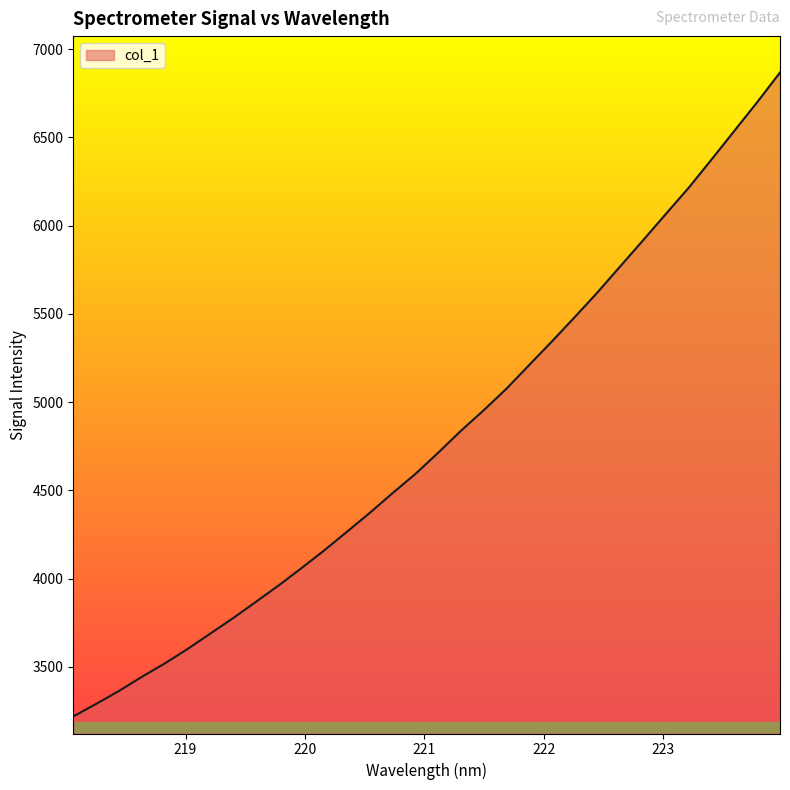

What is the minimum value shown in the chart?

3218.7